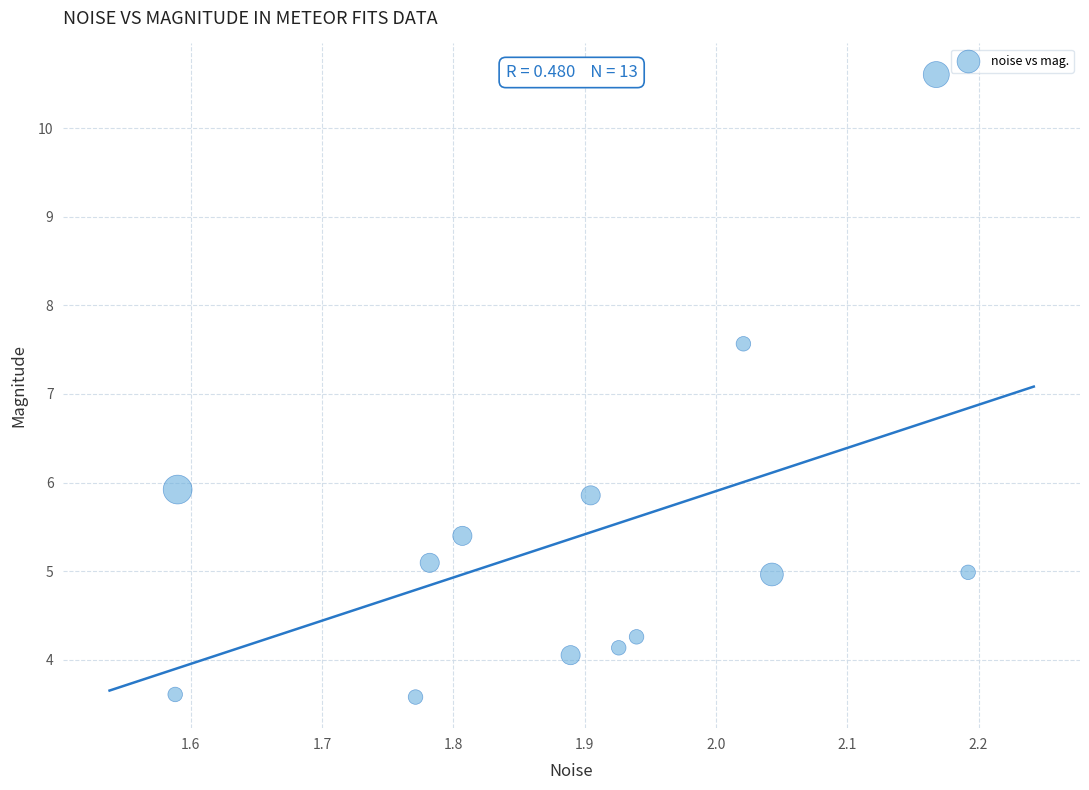

What is the range of Y values (max minus min)?

7.0